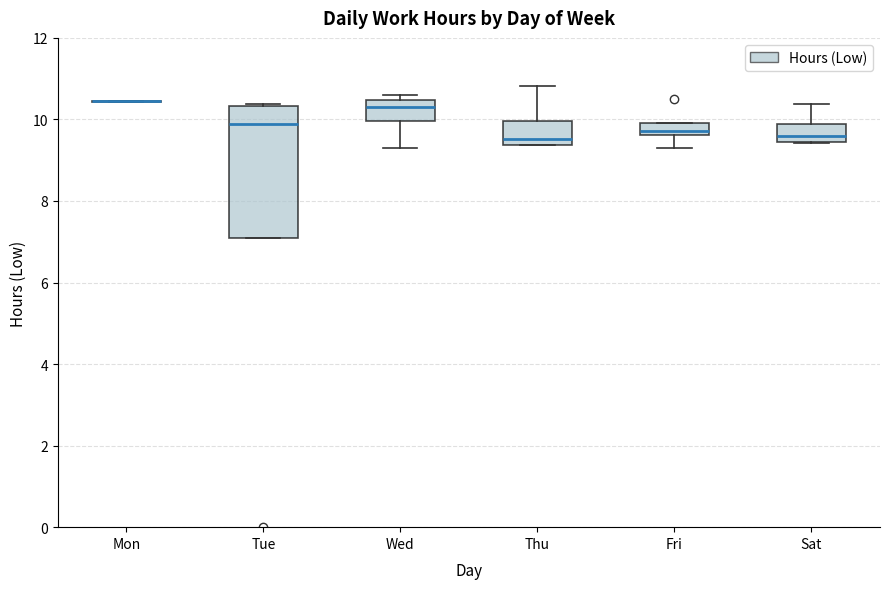

Reading left to right, transcribe this box plot: for each box, give where its median line is, the range the box spans, and where its two whiskers end, as read against the y-axis. The values are not printed on the chart, so give them approximately, as read against the axis.

Mon: box collapsed to a line at 10.4, whiskers 10.4 to 10.4
Tue: median 9.8, box 7.0 to 10.4, whiskers 7.0 to 10.4
Wed: median 10.4 (just below the box's upper edge), box 10.0 to 10.4, whiskers 9.4 to 10.6
Thu: median 9.6, box 9.4 to 10.0, whiskers 9.4 to 10.8
Fri: median 9.8, box 9.6 to 10.0, whiskers 9.4 to 10.0
Sat: median 9.6, box 9.4 to 9.8, whiskers 9.4 to 10.4